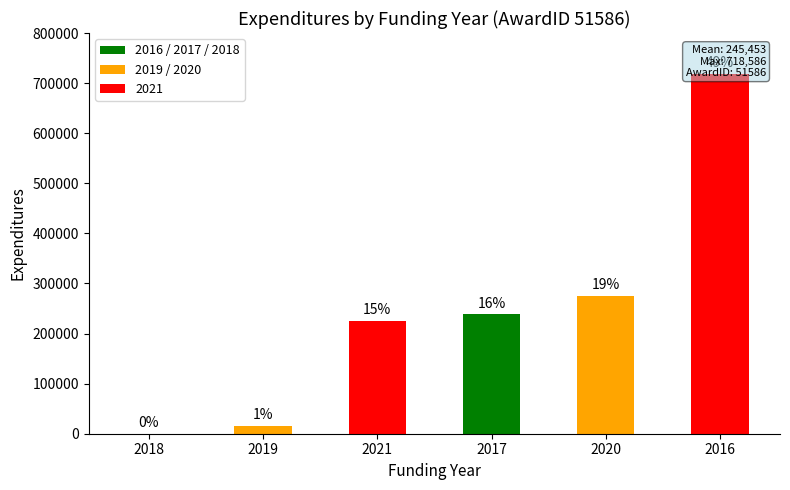

List the labels in order of value, smallest first.

2018, 2019, 2021, 2017, 2020, 2016